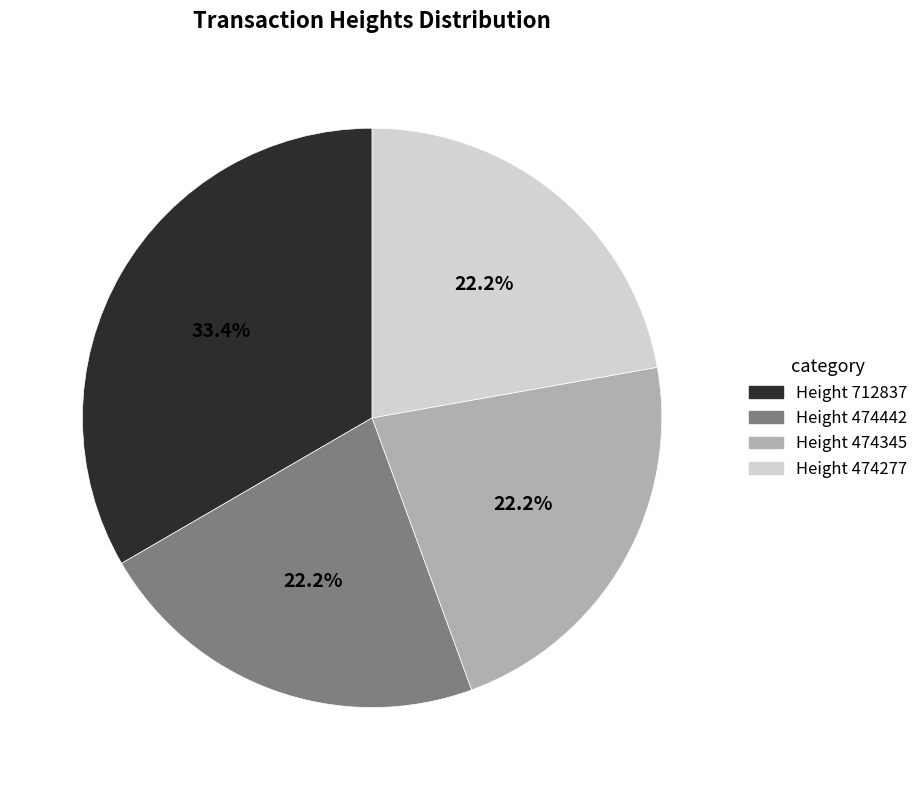

What is the ratio of the value at Height 474277 to the value at Height 474442?

1.0